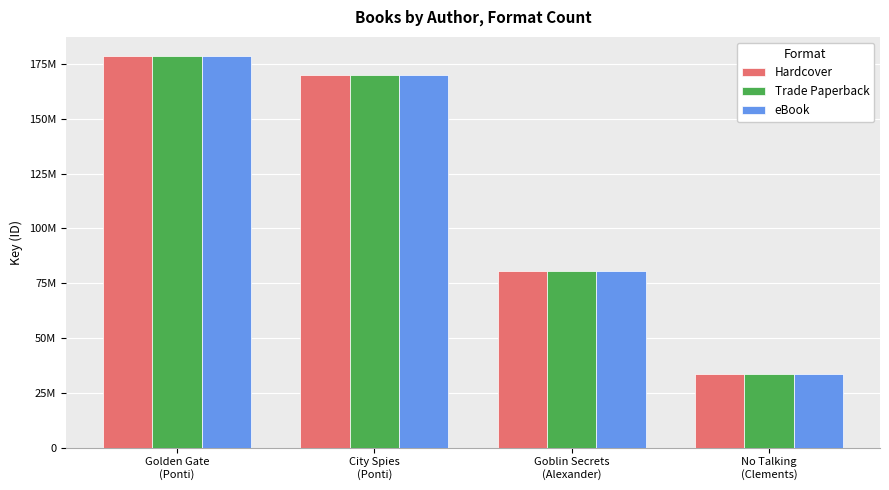

What is the label of the 4th bar from the left?

No Talking
(Clements)